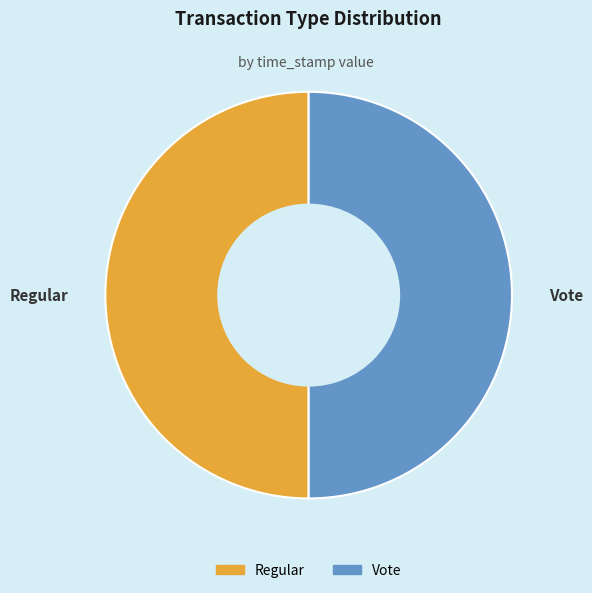

Is it true that Vote is 56% of the pie?

False